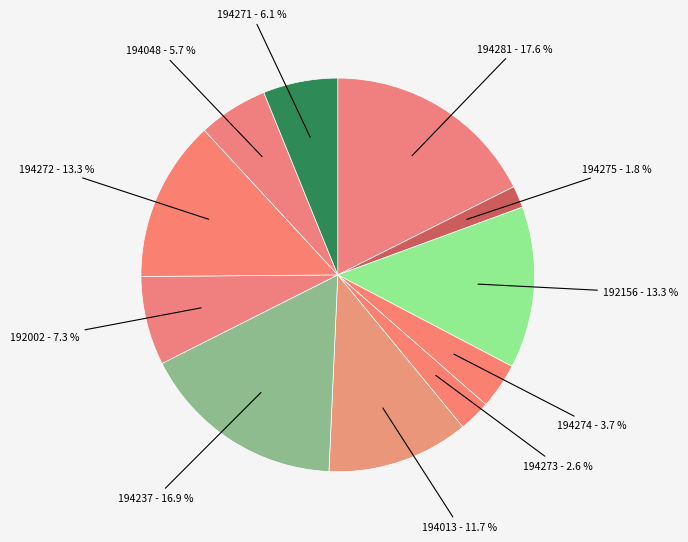

What is the largest slice in the pie chart?

194281